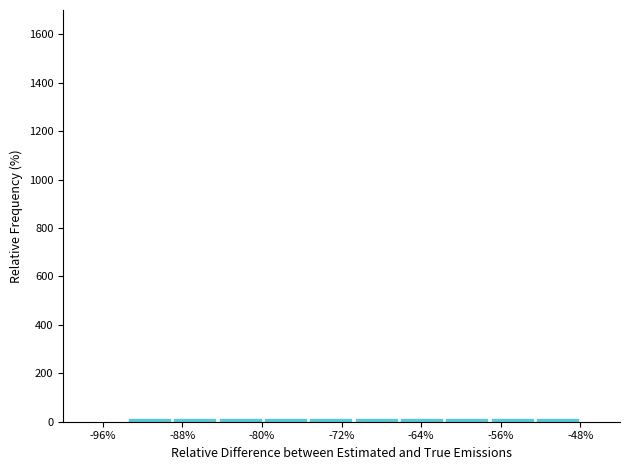

Reading left to right, list every bar in this chart as the range it spans on the x-axis followed by its height. Neither the bar edges nor the heights are printed on the chart, so give them approximately, as read against the axes.

-94 to -89: under 20
-89 to -84: under 20
-84 to -80: under 20
-80 to -75: under 20
-75 to -71: under 20
-71 to -66: under 20
-66 to -62: under 20
-62 to -57: under 20
-57 to -53: under 20
-53 to -48: under 20